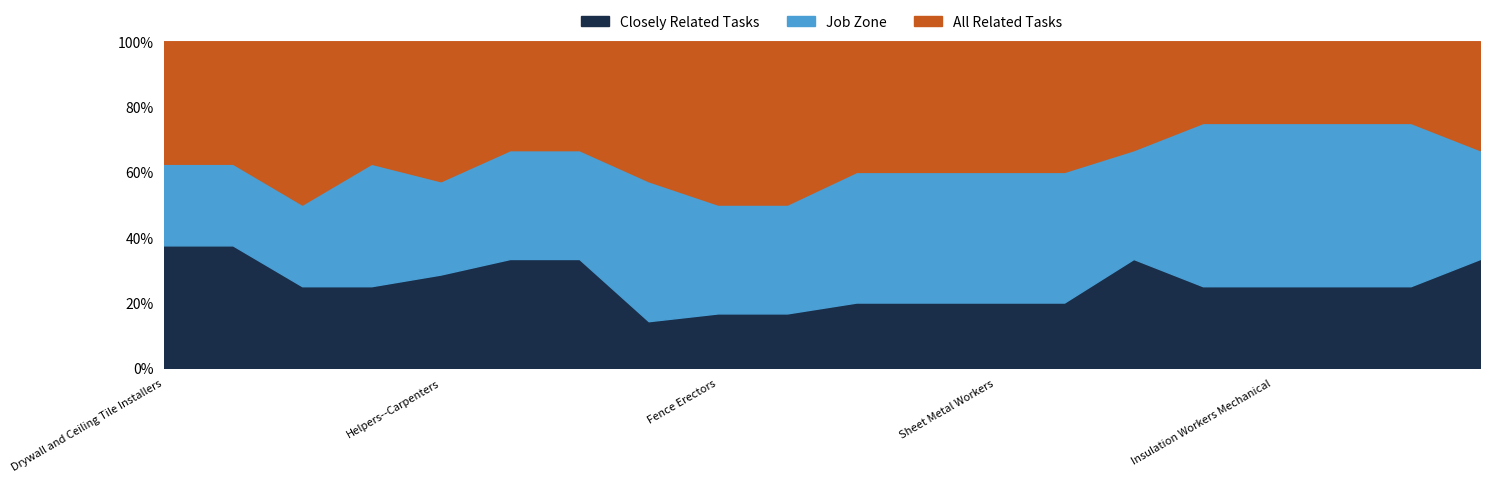

Count the number of data series in this chart.

3